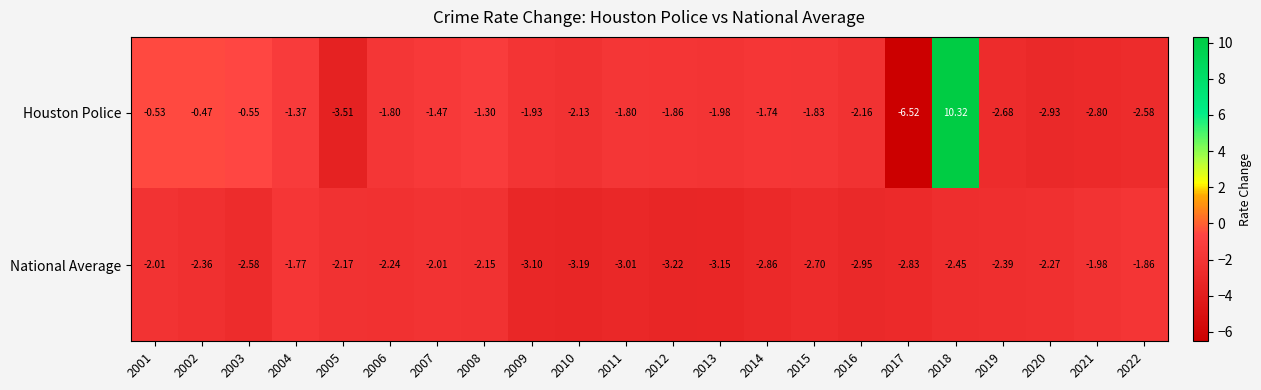

Between 2009 and 2019, which series saw the biggest shift?

Houston Police